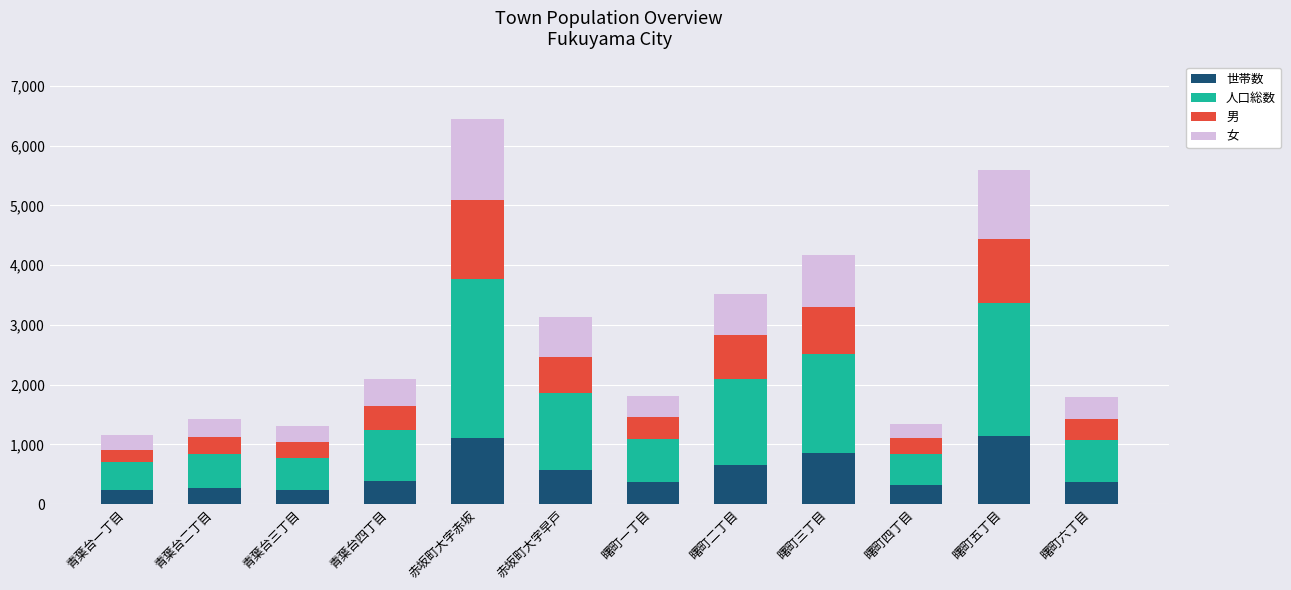

What is the maximum value for 世帯数?

1132